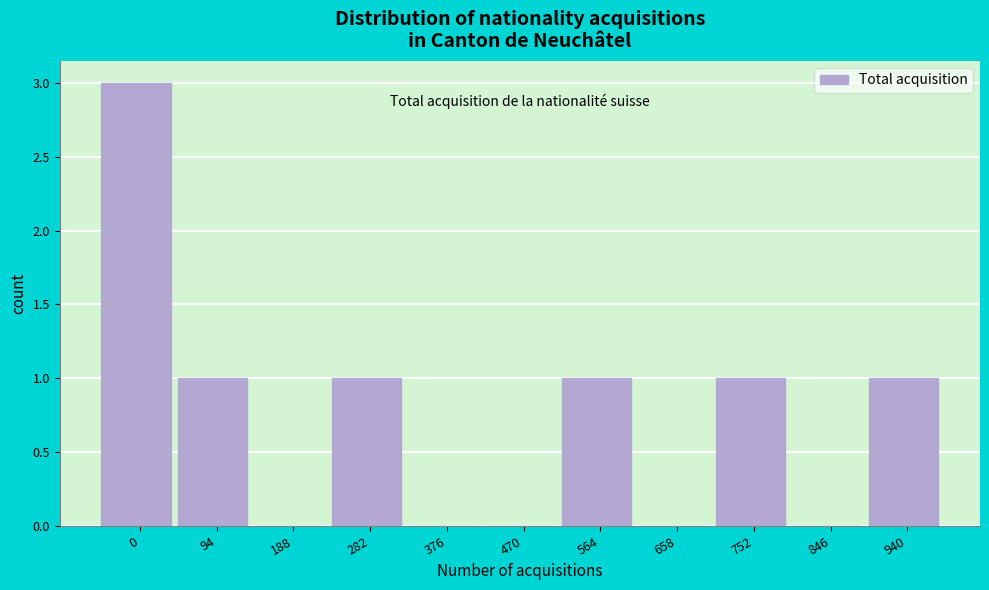

Reading right to left, what are all the values shown in this chart?

940=1	846=0	752=1	658=0	564=1	470=0	376=0	282=1	188=0	94=1	0=3